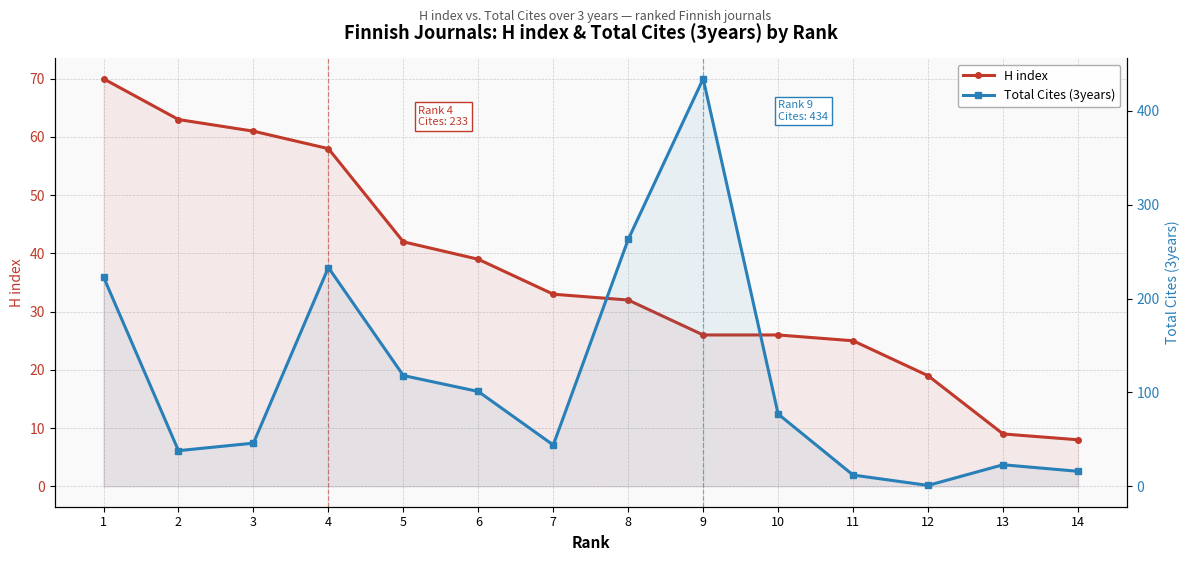

At which category does Total Cites (3years) reach its first local valley?

2